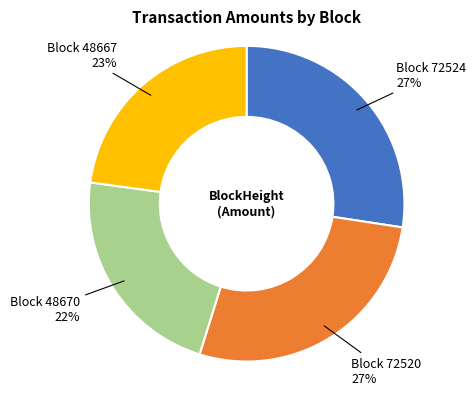

To the nearest percent, what is the average slice percentage?

25%